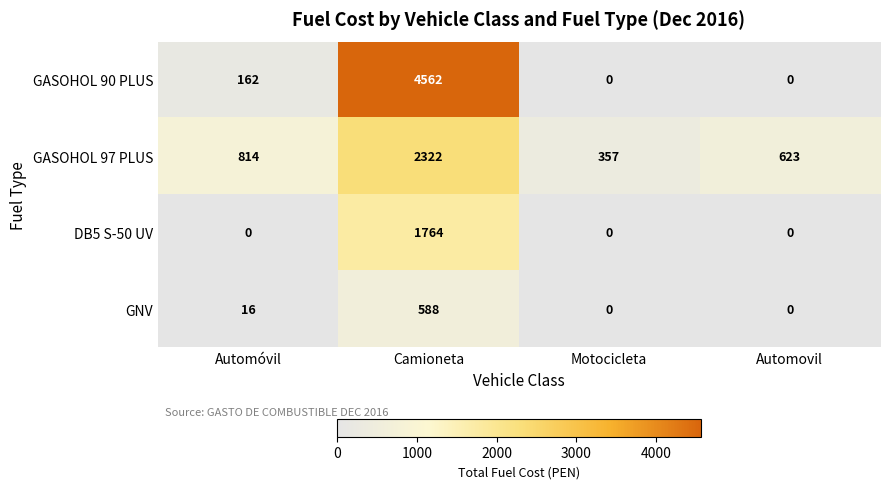

At Camioneta, list the series in order from largest to smallest.

GASOHOL 90 PLUS, GASOHOL 97 PLUS, DB5 S-50 UV, GNV